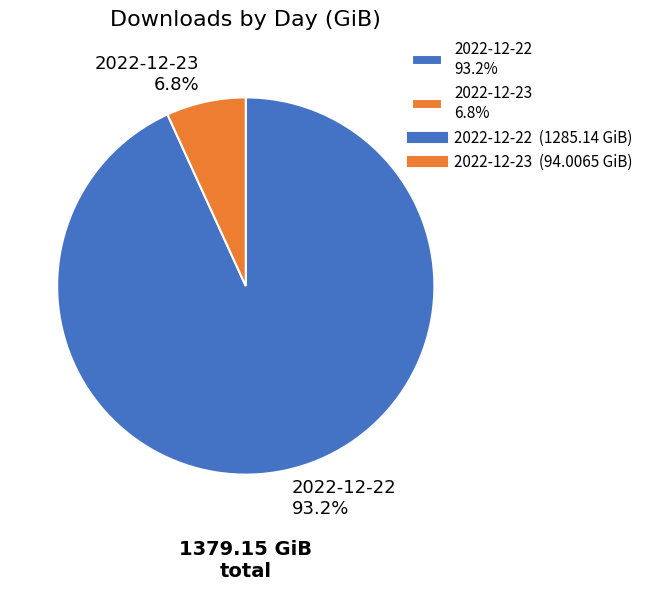

Which has a higher value, 2022-12-22 or 2022-12-23?

2022-12-22